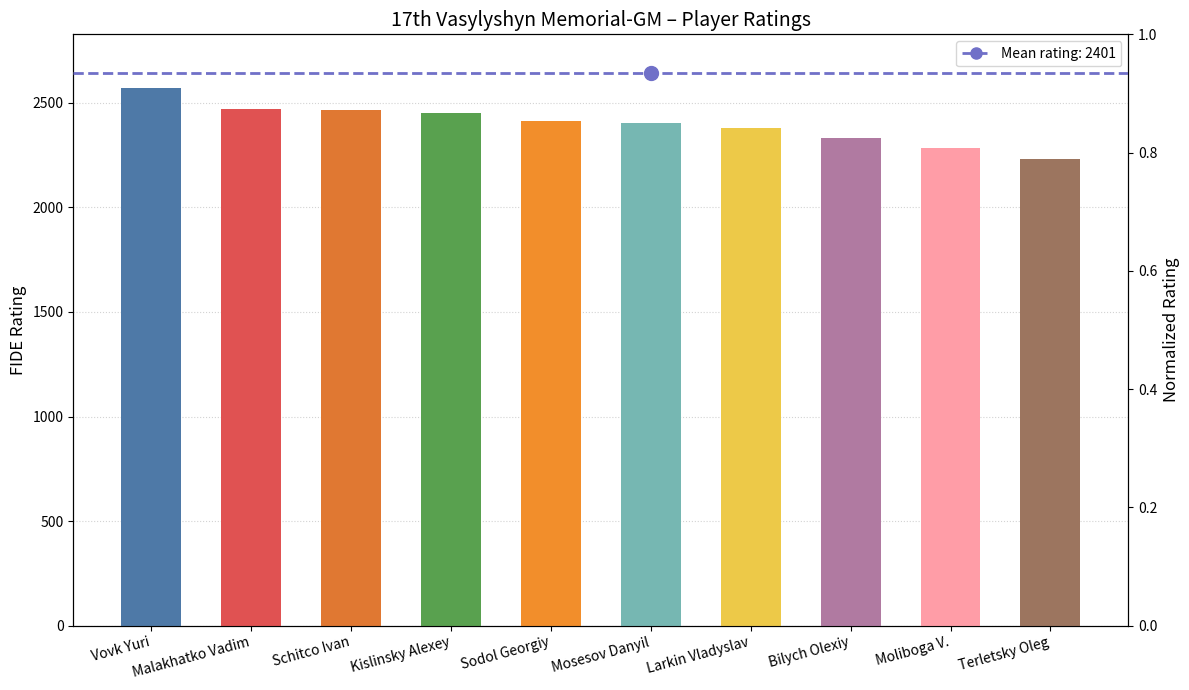

What is the maximum value shown in the chart?

2571